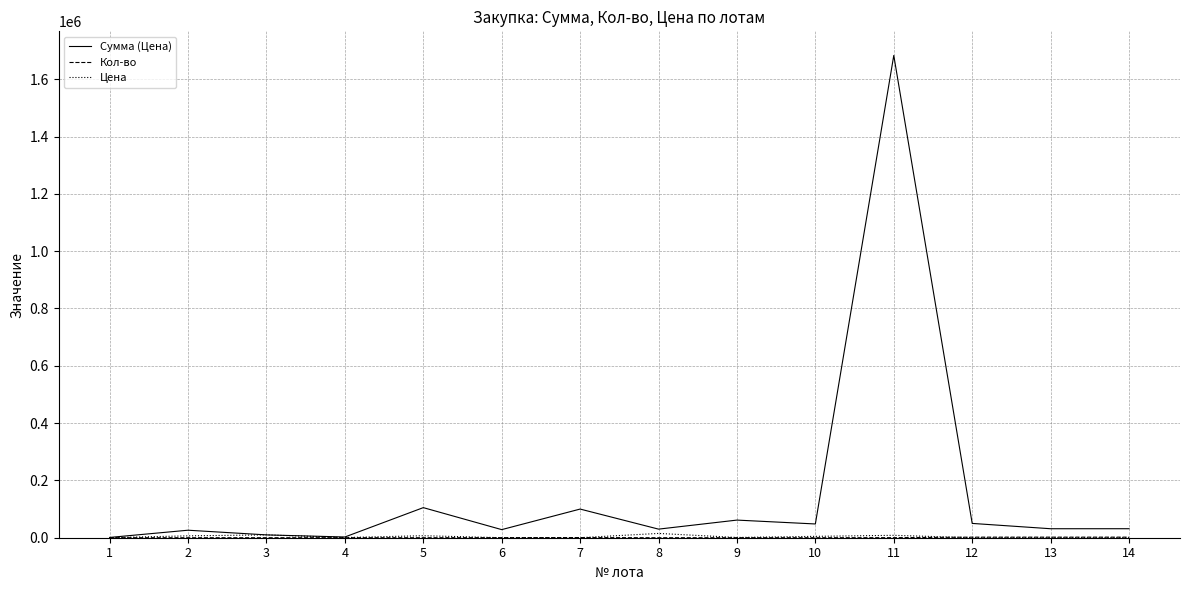

List the series in order of their peak value, lowest first.

Кол-во, Цена, Сумма (Цена)